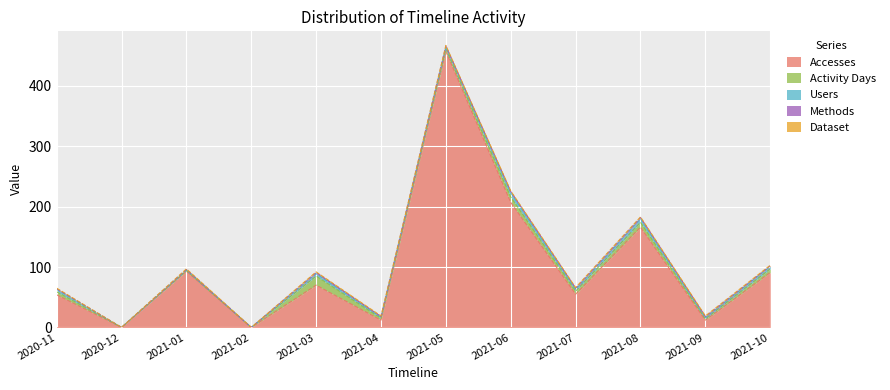

Where does the Users series first go above 3?

2020-11